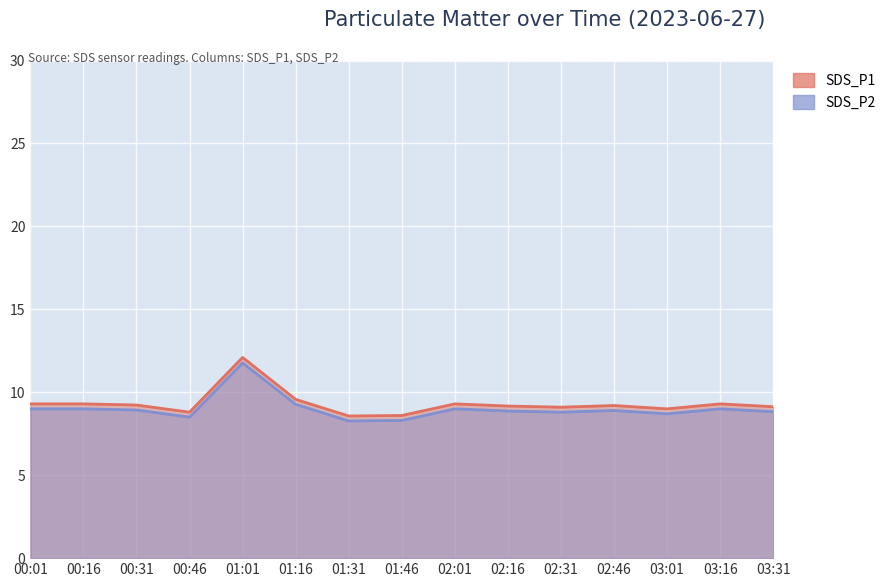

What is the difference between the second highest and second lowest values in the SDS_P2 series?

1.0